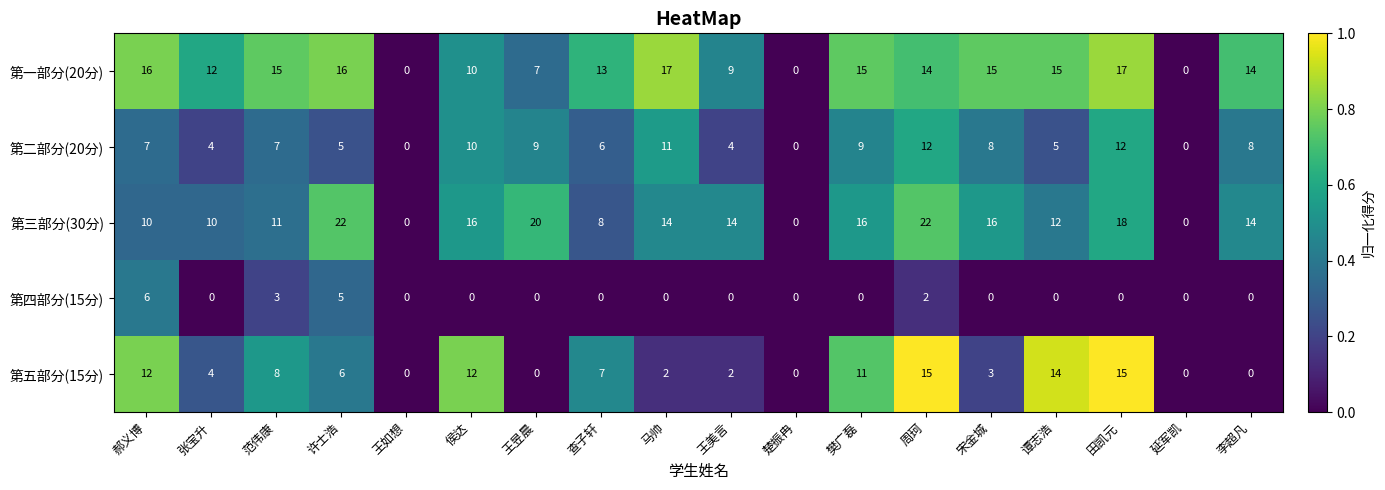

What is the maximum value shown in the chart?

22